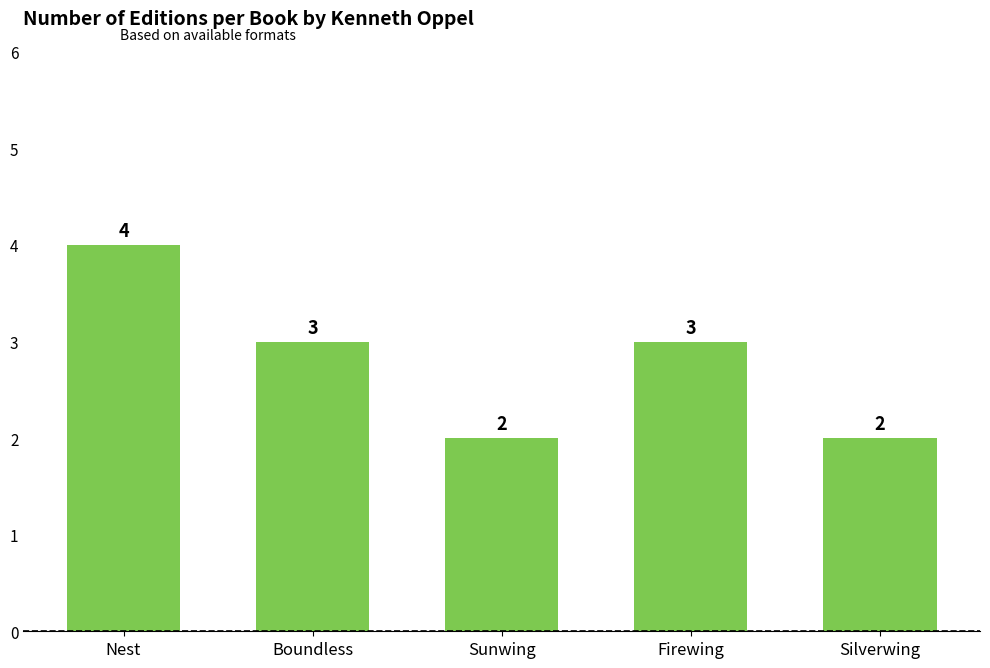

Count the number of categories in the chart.

5